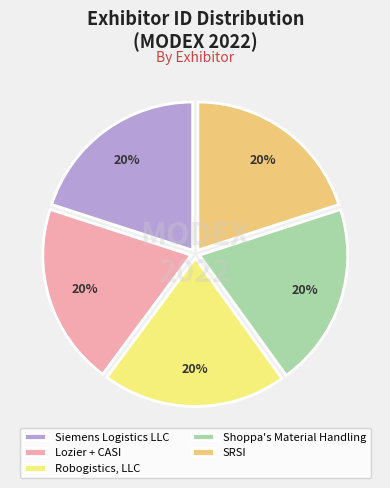

Does Robogistics, LLC represent more than half of the total?

No